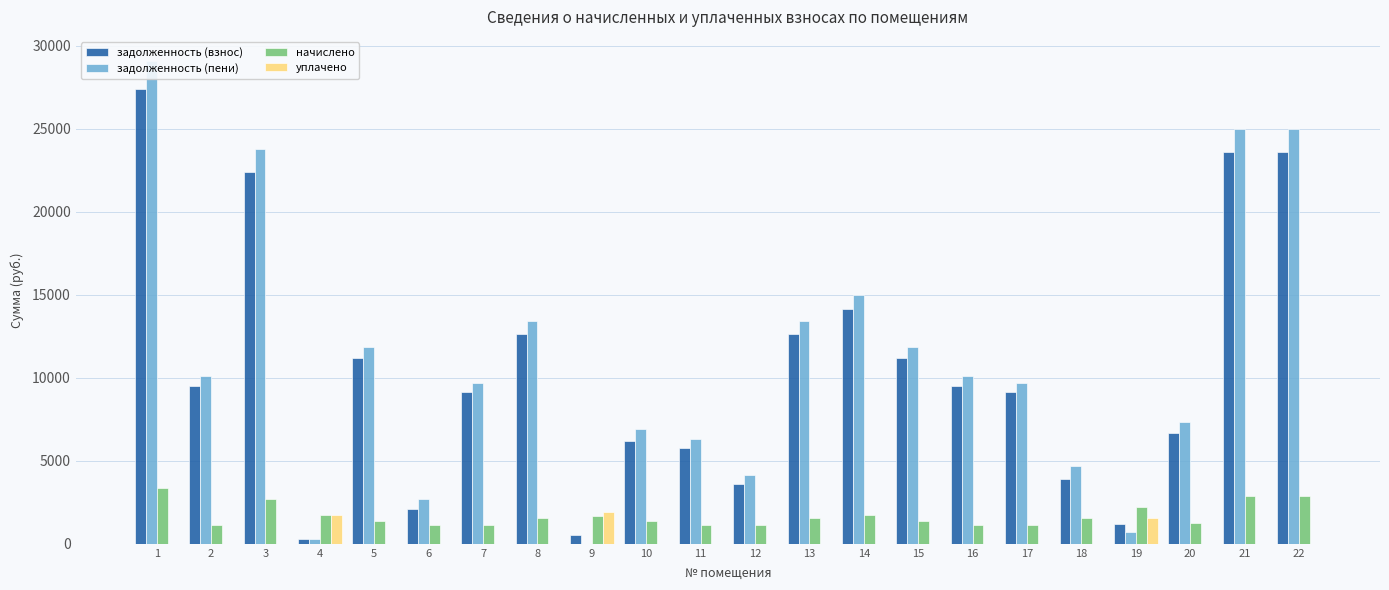

What is the value of the начислено bar at the 20th from the left?

1271.4